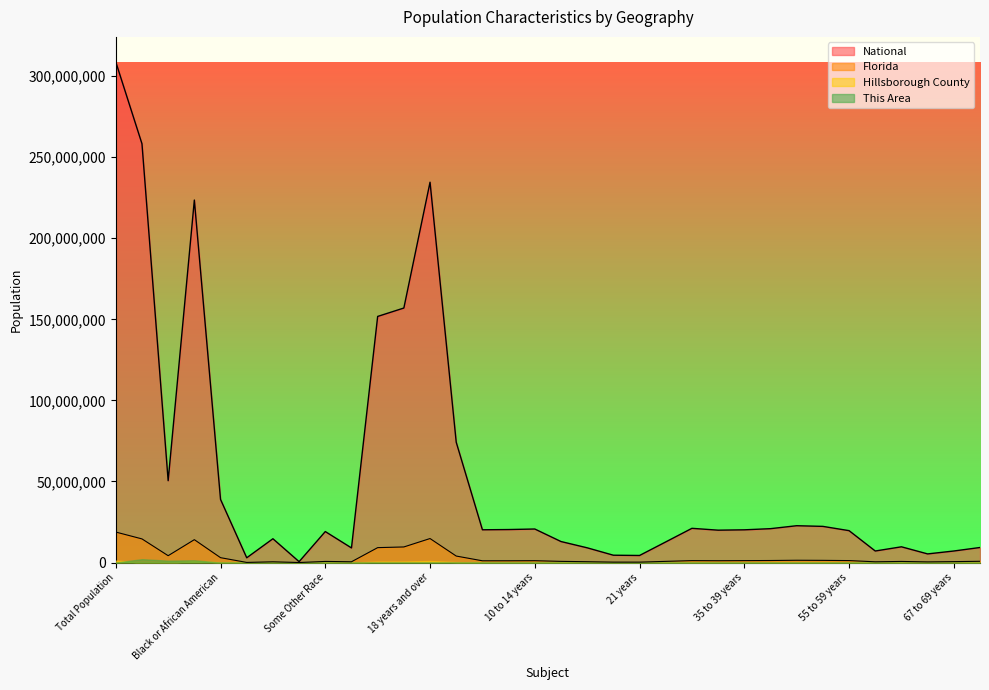

Between White alone and 70 to 74 years, which series saw the biggest shift?

National